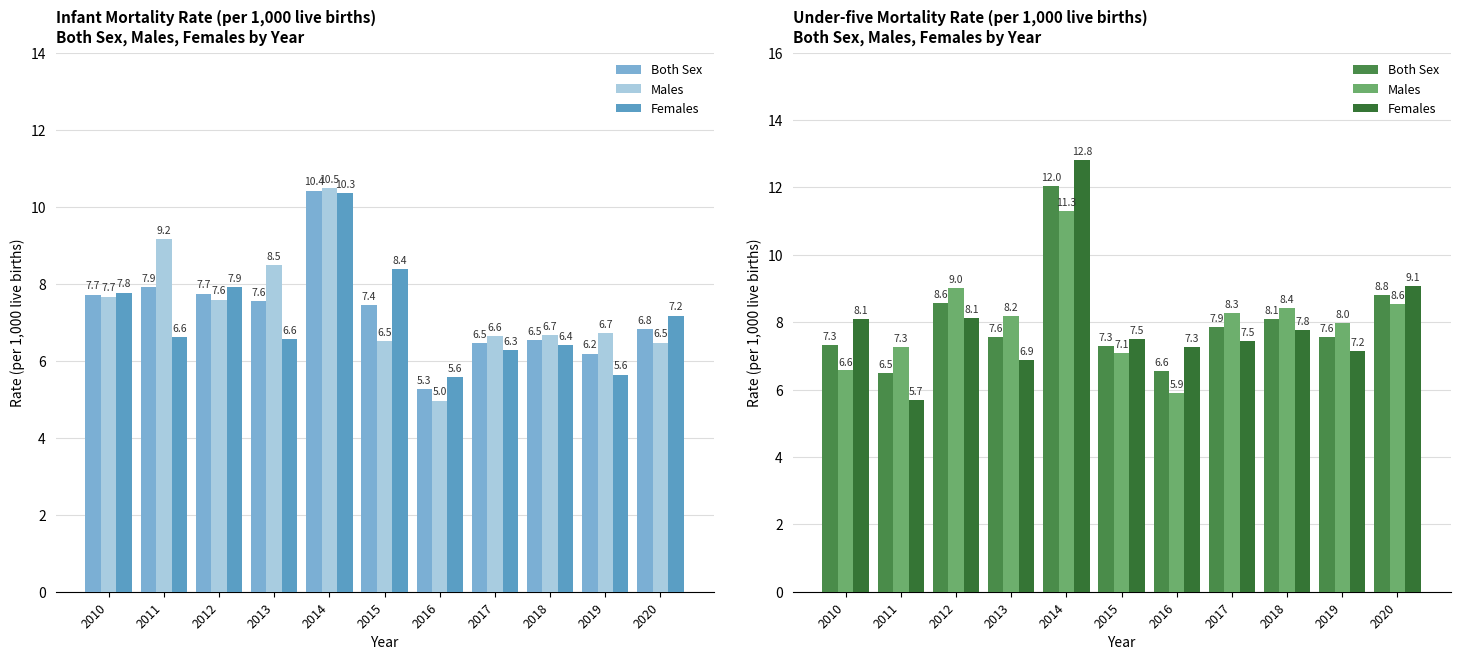

What is the sum of the Males values at 2012 and 2011?

16.3